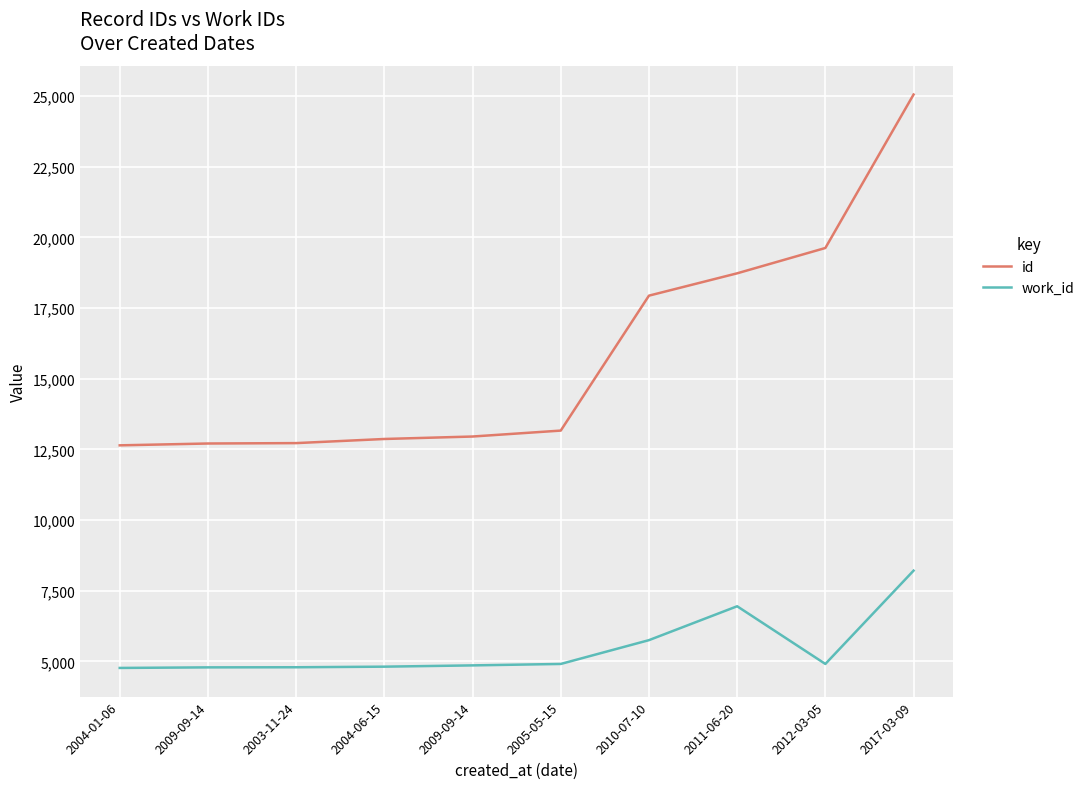

What is the total value across all series at 2011-06-20?

25679